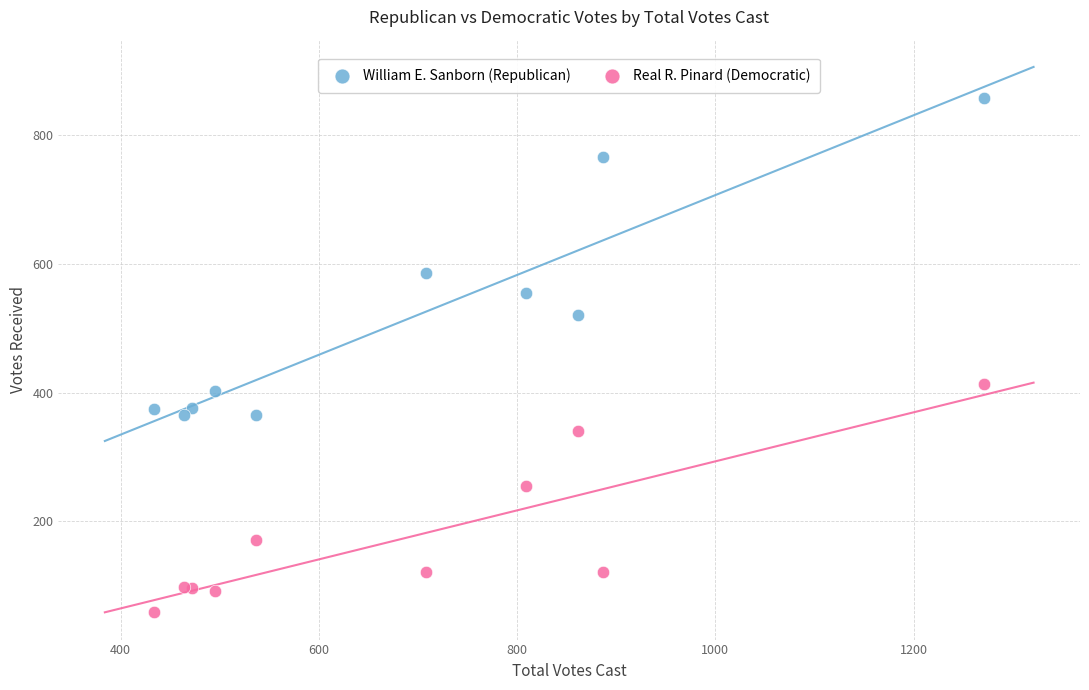

Which series reaches the minimum Y coordinate?

Real R. Pinard (Democratic)